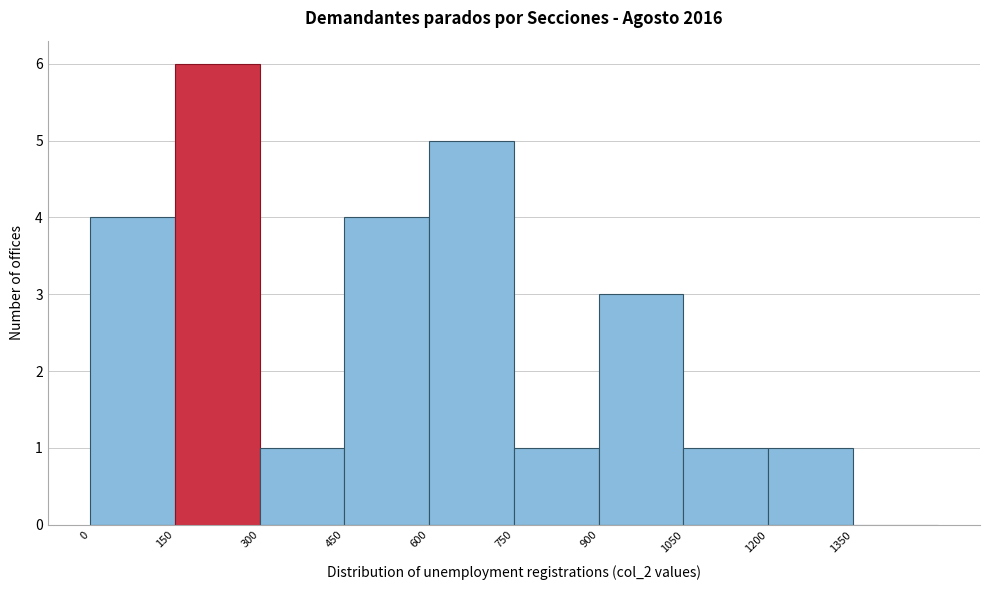

How tall is the bar that spans 1200 to 1350 on the x-axis? Neither the bar edges nor the heights are printed on the chart, so give them approximately, as read against the axes.

1